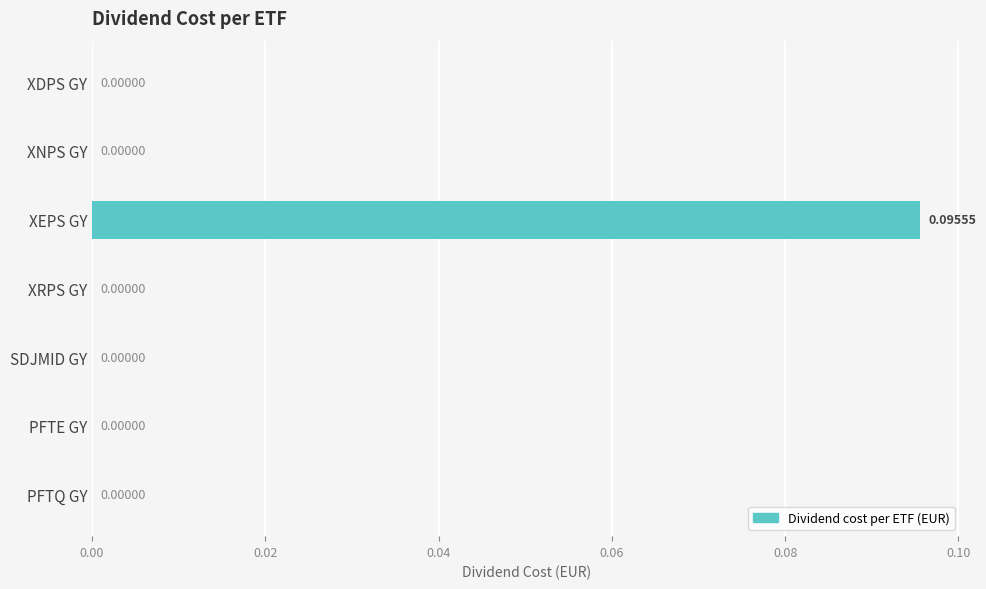

What is the change in value from XNPS GY to XEPS GY?

+0.1